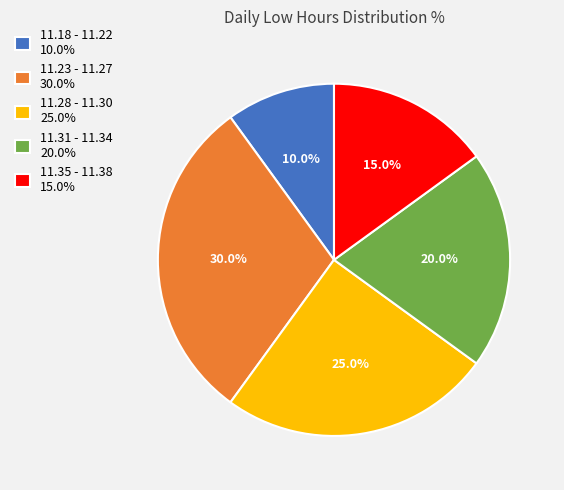

Which slice is the smallest?

11.18 - 11.22 10.0%